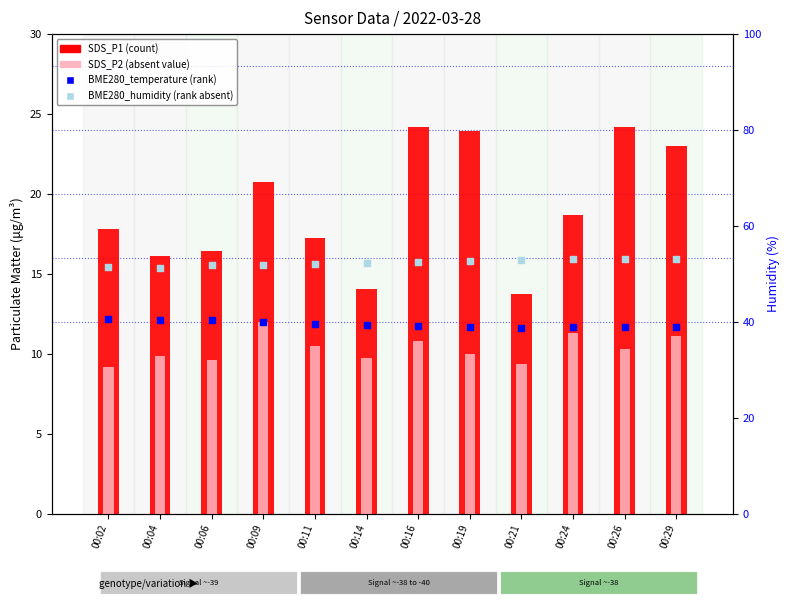

What is the total value across all series at 00:21?

87.7